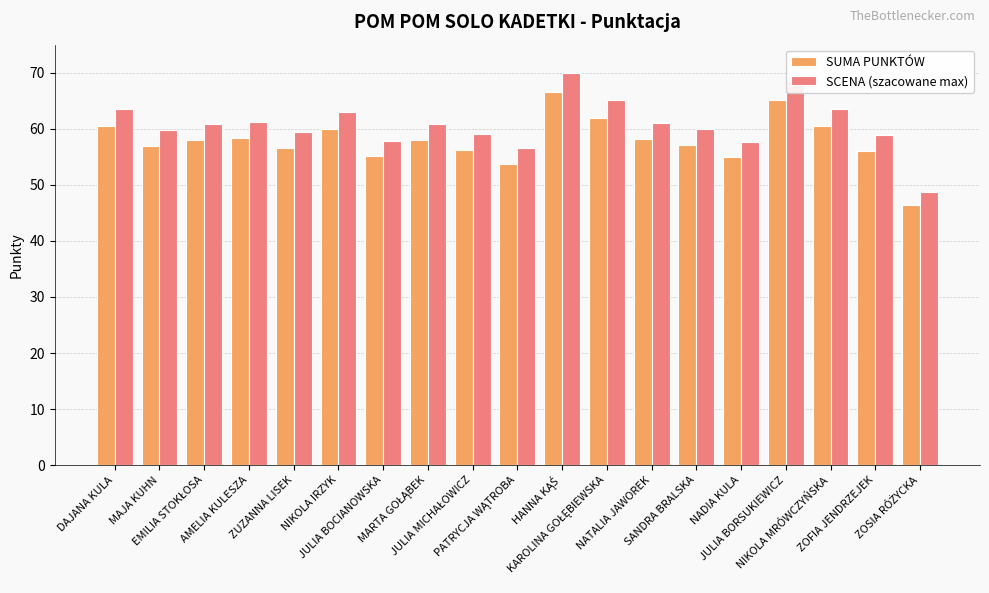

At which label does SCENA (szacowane max) first exceed 60?

DAJANA KULA